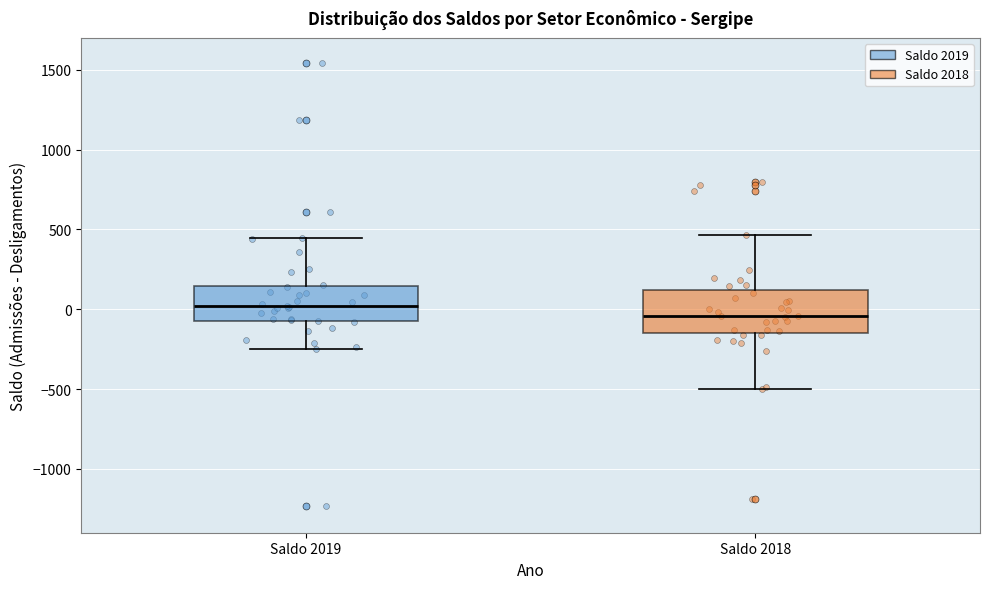

Comparing the boxes themselves (not the whiskers), which one is the tallest?

Saldo 2018